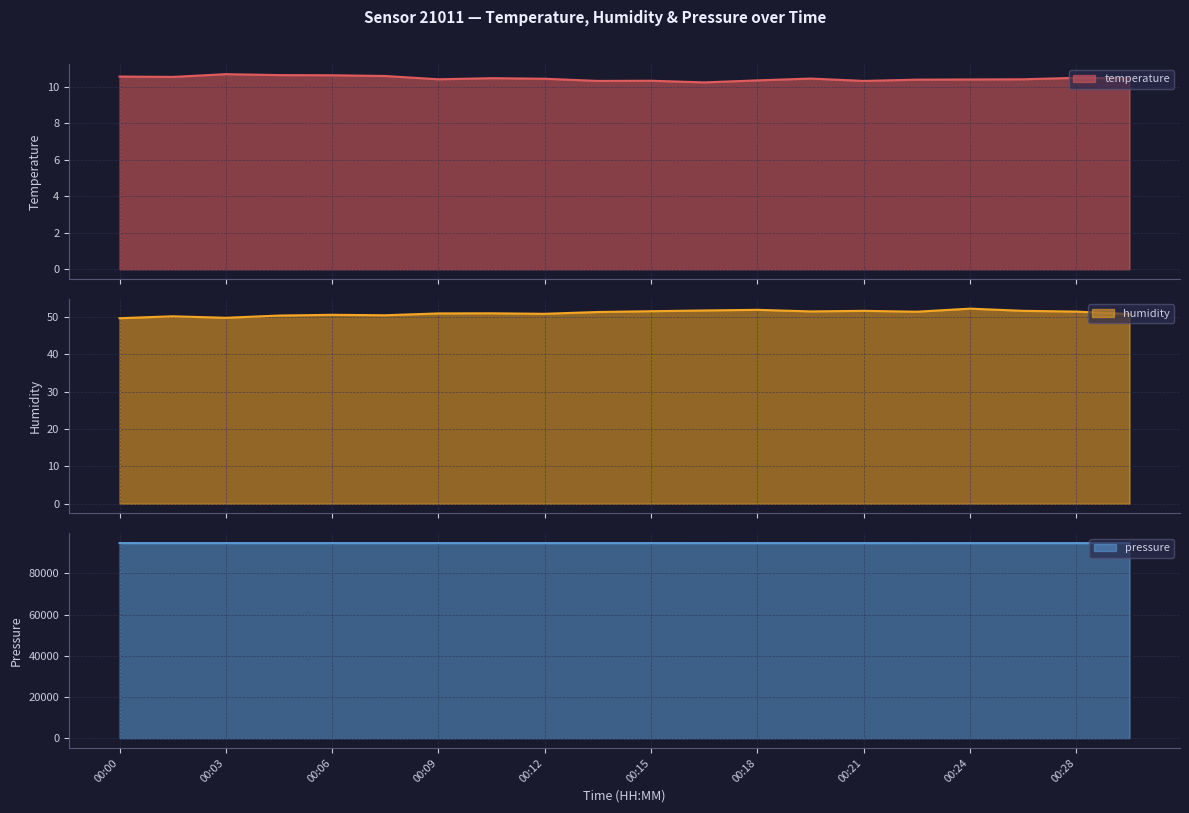

How many data points does each series have?

20